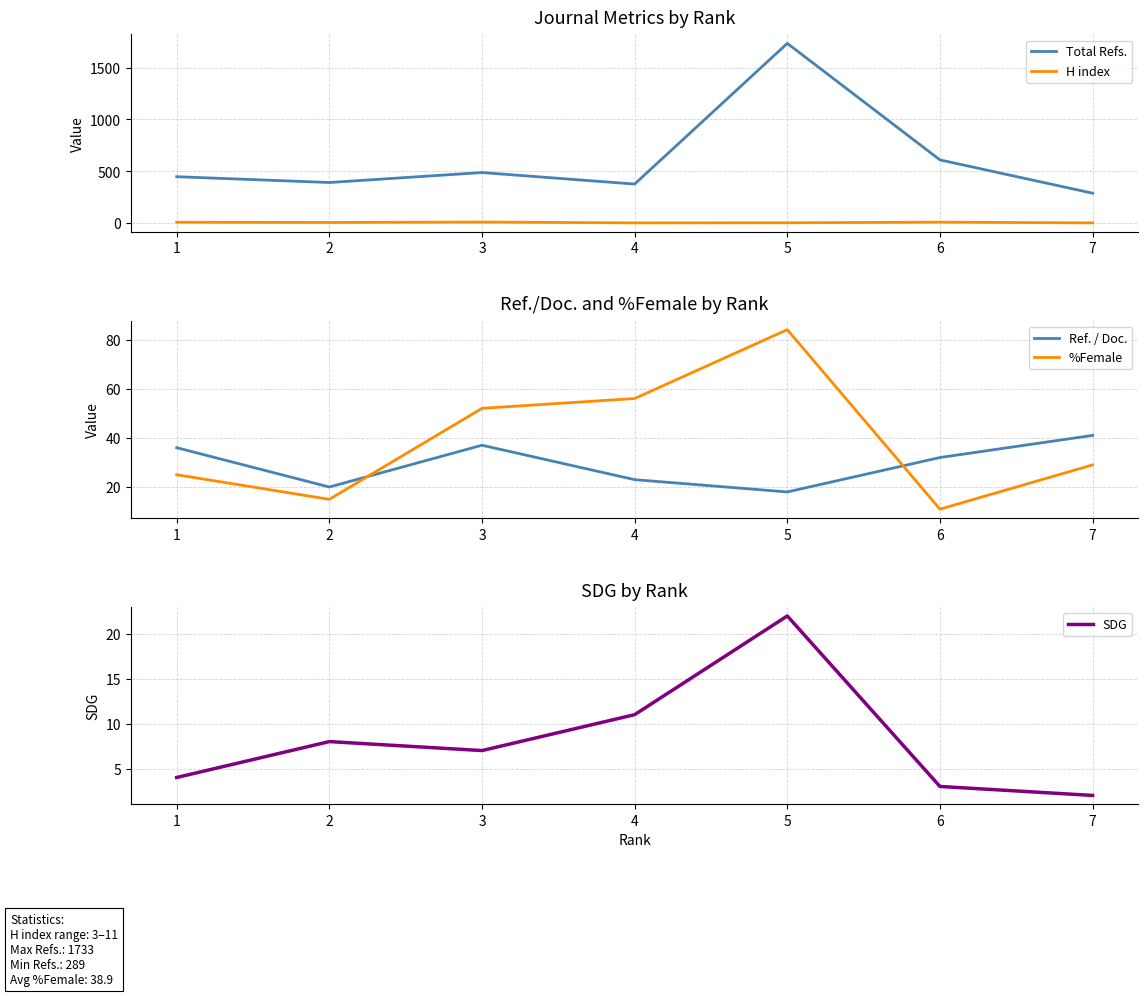

What is the average value of the SDG series?

8